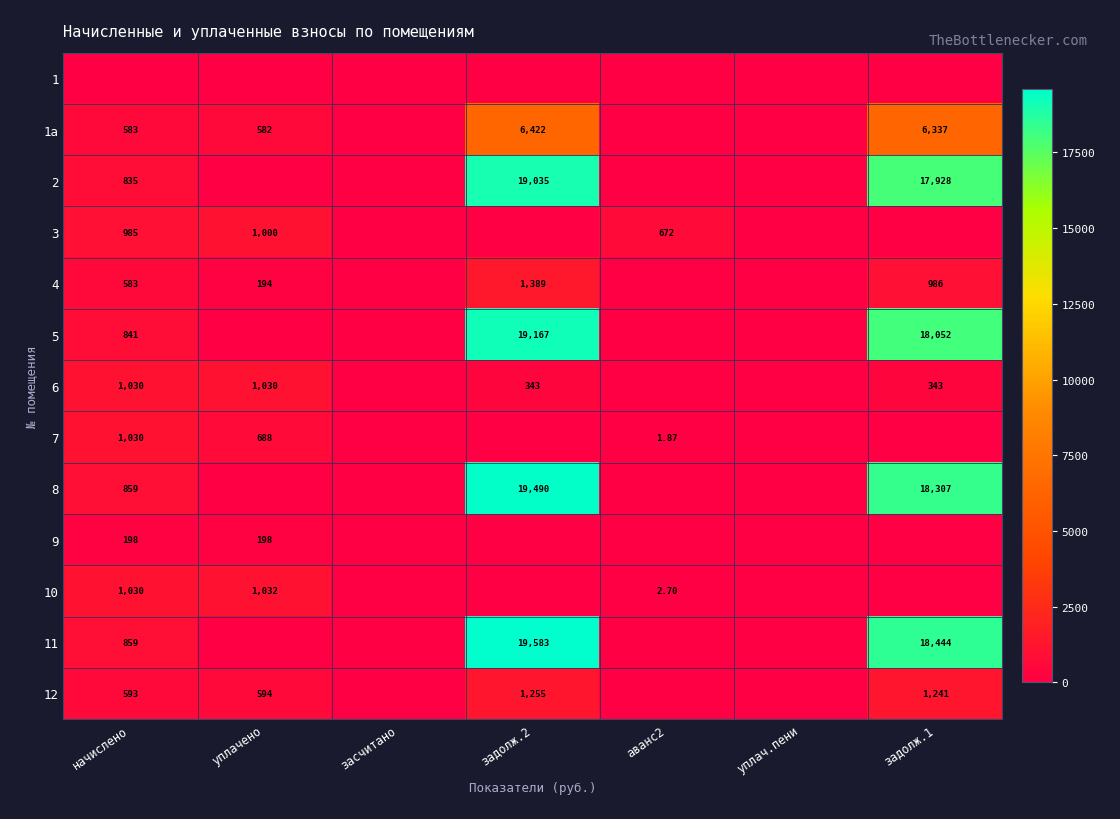

At how many categories does at least one series exceed 19215?

1